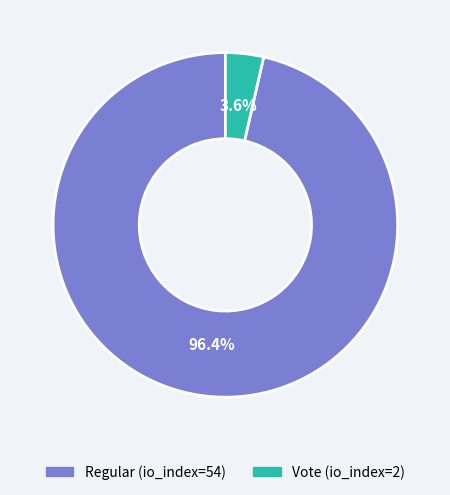

What portion of the pie excludes Vote (io_index=2)?

96.4%